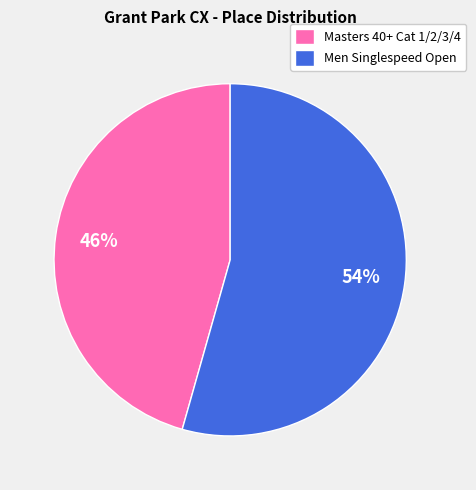

To the nearest percent, what is the average slice percentage?

50%